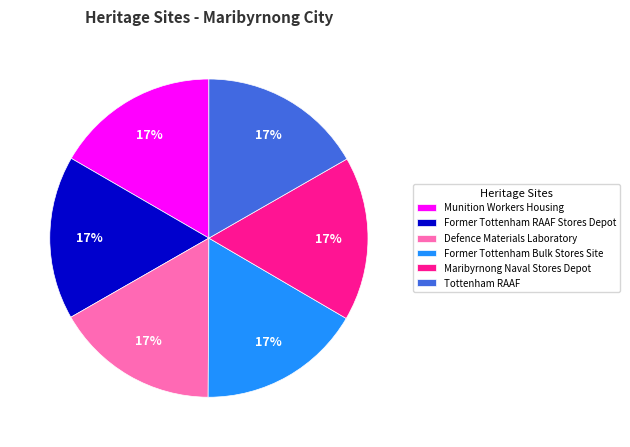

Does Former Tottenham RAAF Stores Depot account for over 50% of the chart?

No